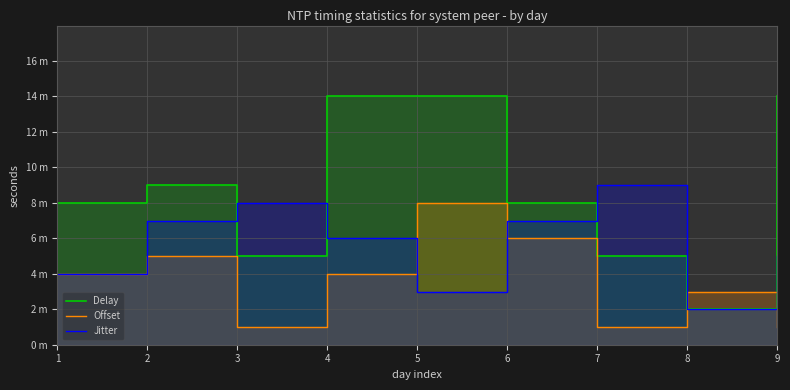

Which label corresponds to the largest value in the chart?

4